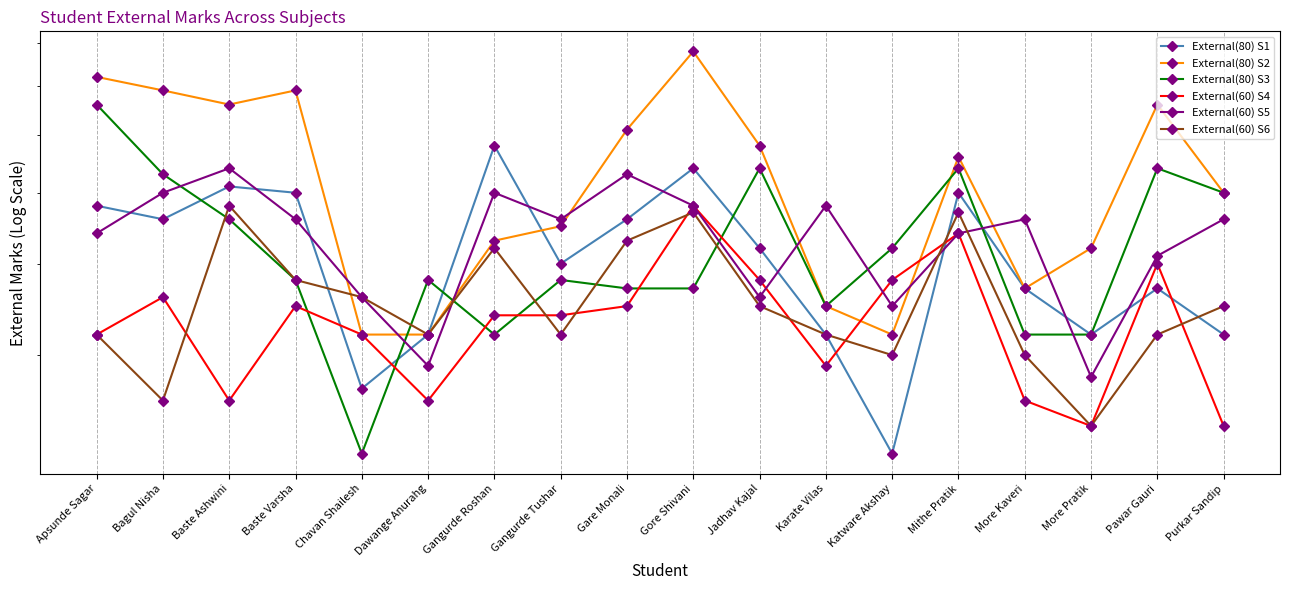

In External(80) S2, how many points are higher than both neighbors (excluding endpoints)?

4